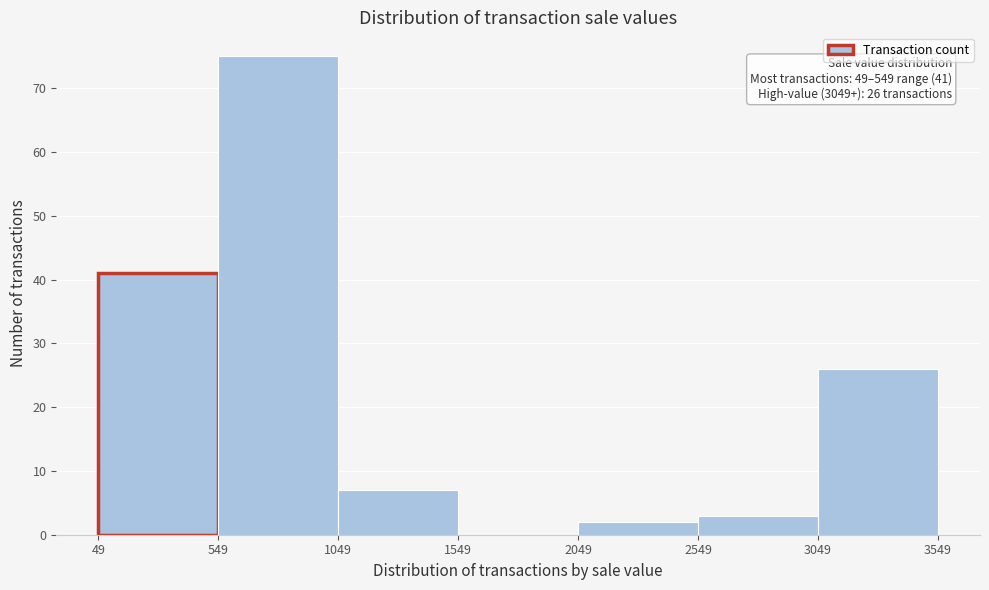

Which range on the x-axis has the tallest bar?

549 to 1049